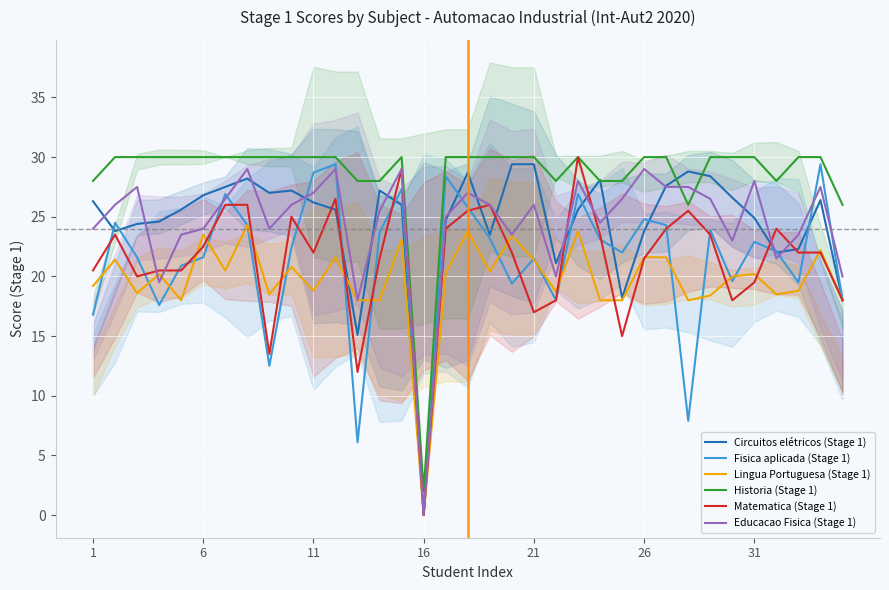

Is it true that Fisica aplicada (Stage 1) equals 19.5 at 32?

True